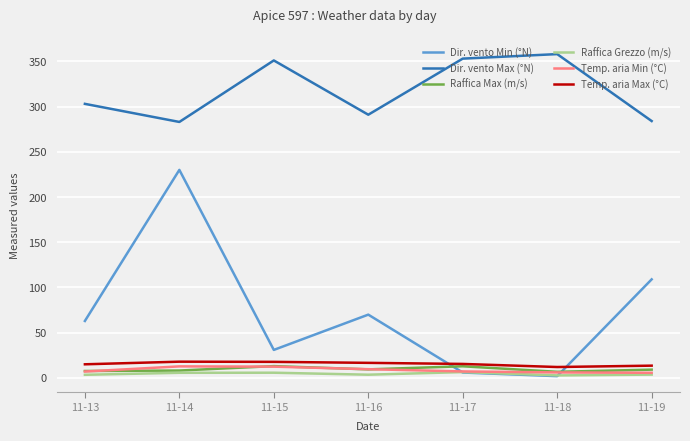

Is the value of Raffica Grezzo (m/s) at 11-18 greater than the value of Temp. aria Max (°C) at 11-16?

No